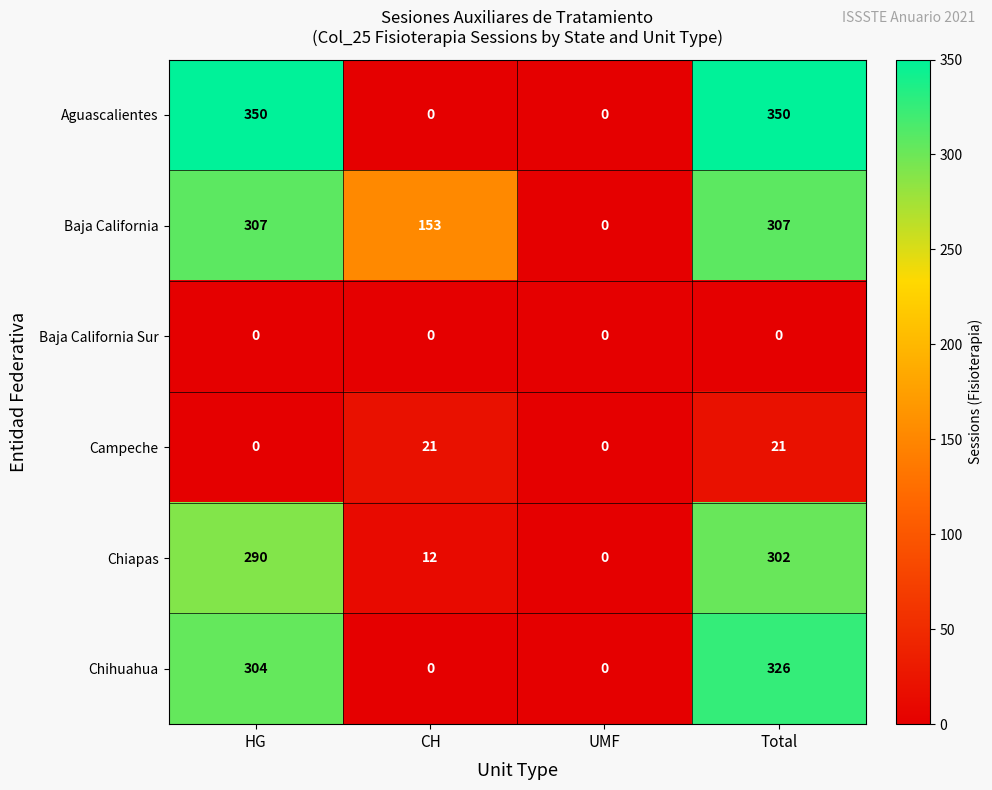

Reading left to right, list all the values displayed in this chart.

Aguascalientes: HG=350	CH=0	UMF=0	Total=350
Baja California: HG=307	CH=153	UMF=0	Total=307
Baja California Sur: HG=0	CH=0	UMF=0	Total=0
Campeche: HG=0	CH=21	UMF=0	Total=21
Chiapas: HG=290	CH=12	UMF=0	Total=302
Chihuahua: HG=304	CH=0	UMF=0	Total=326